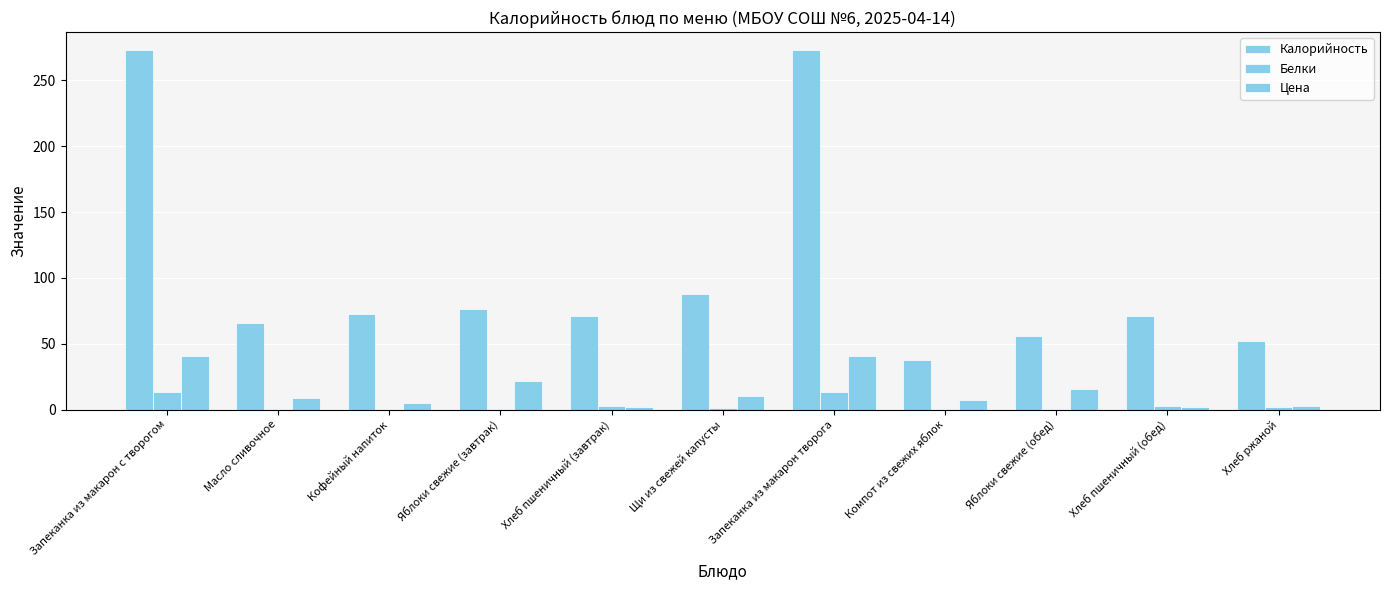

What is the value of the Калорийность bar at the 4th from the left?

76.5